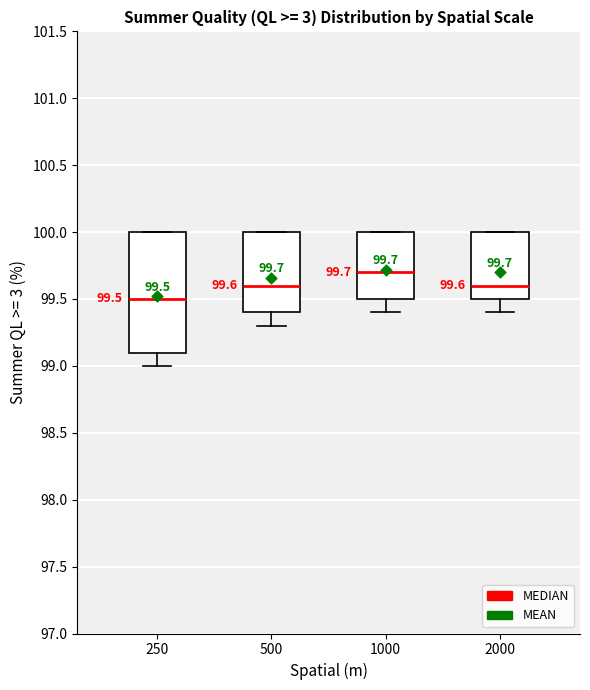

Comparing the boxes themselves (not the whiskers), which one is the tallest?

250